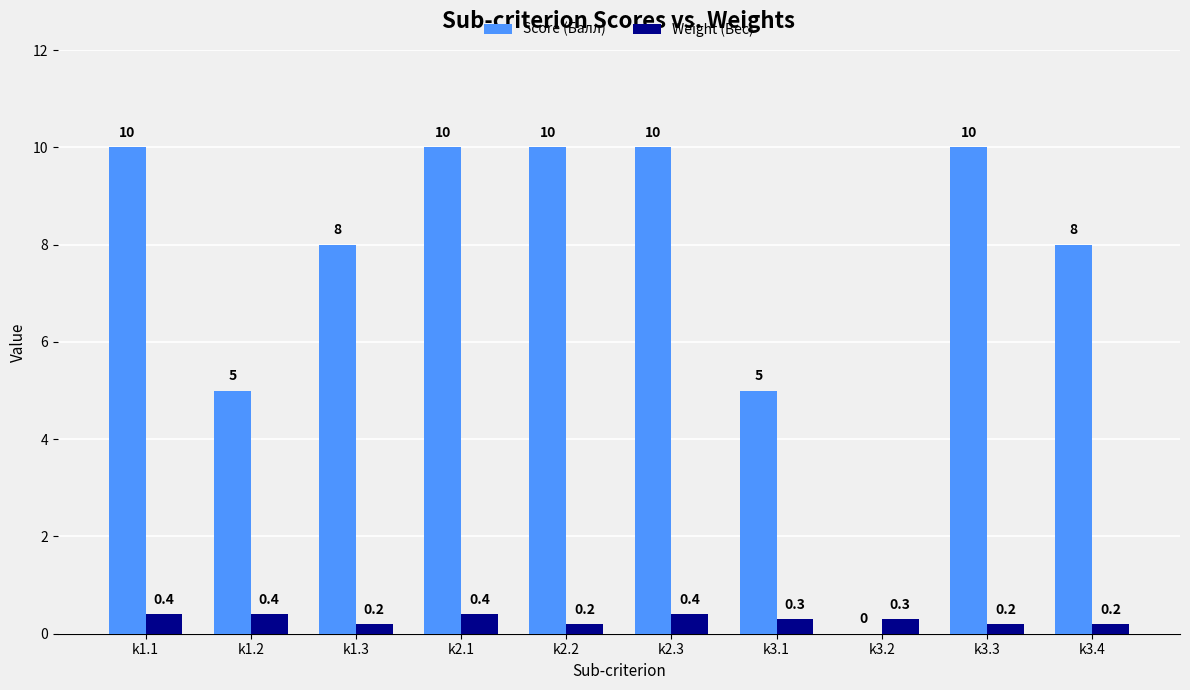

What value does the Weight (Вес) series have at k1.2?

0.4